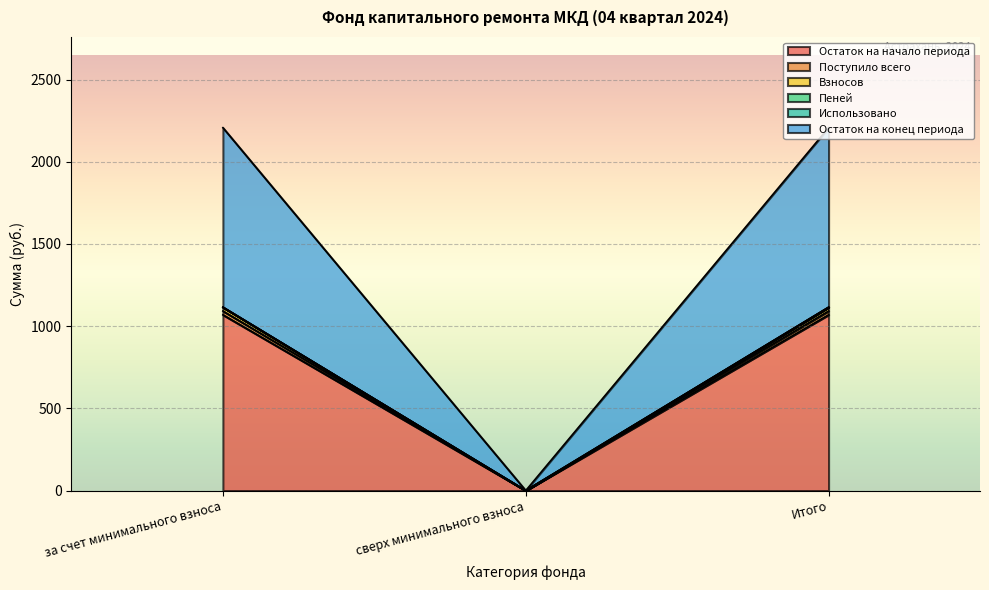

True or false: Остаток на начало периода has a value of 1654.1 at Итого.

False